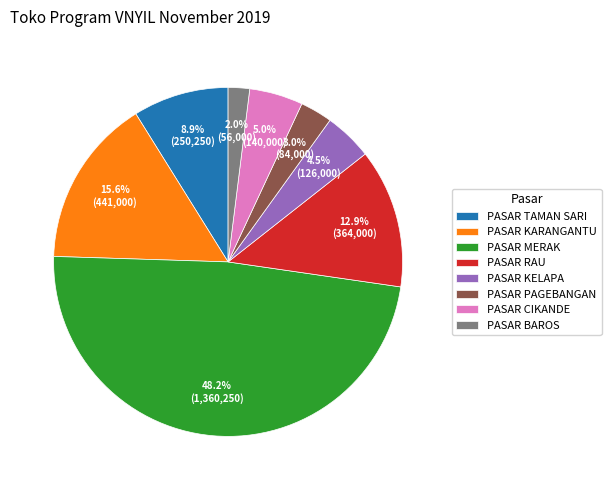

Count the number of slices in the pie.

8